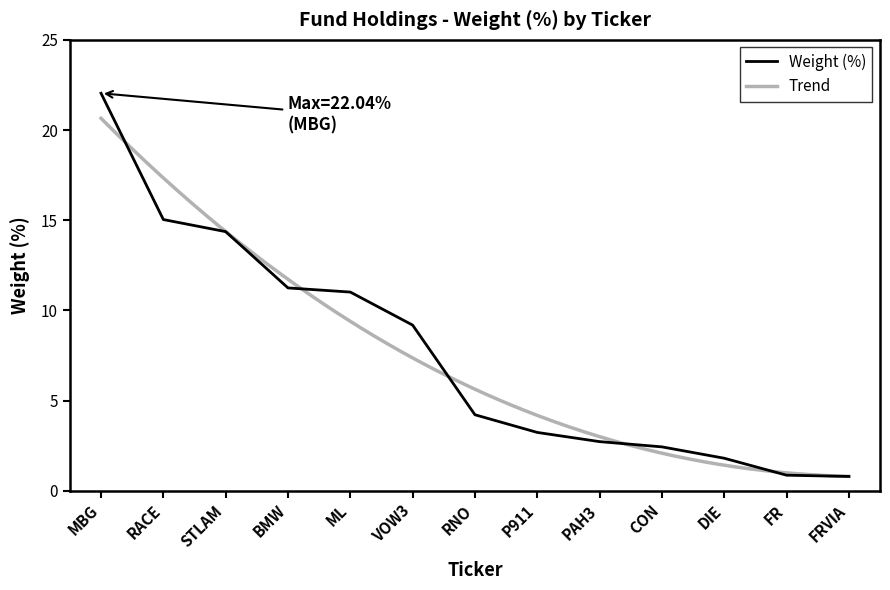

What is the value of the 5th point from the left?

11.0